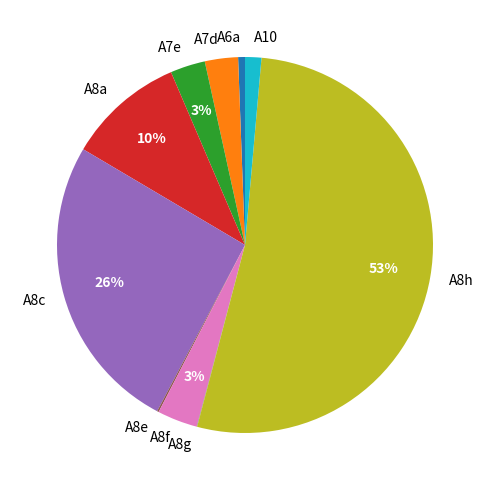

To the nearest percent, what is the difference between the largest and smallest slice percentages?

53%